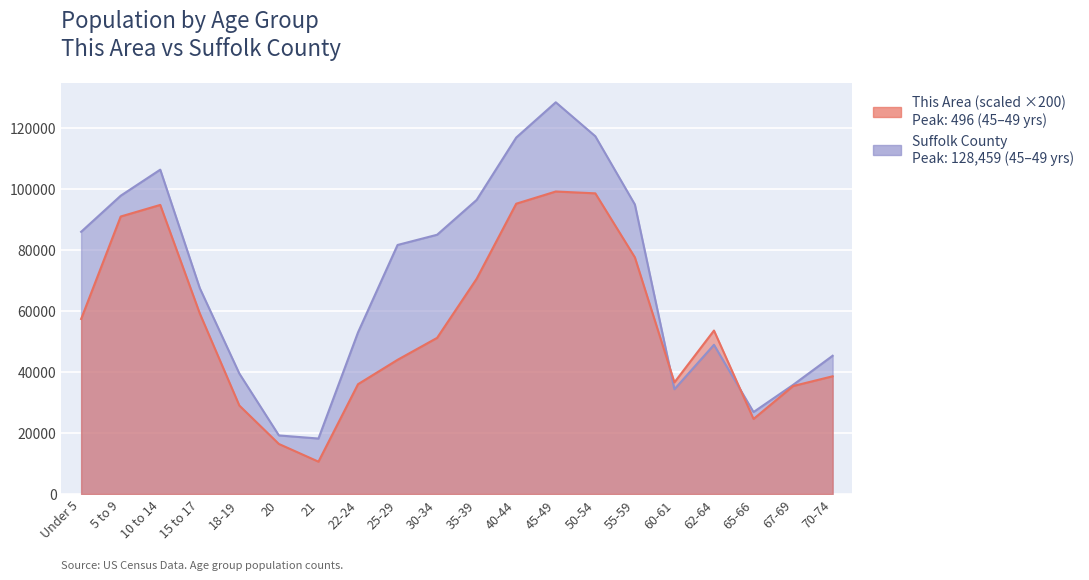

Where does the Suffolk County series first go above 81668?

Under 5